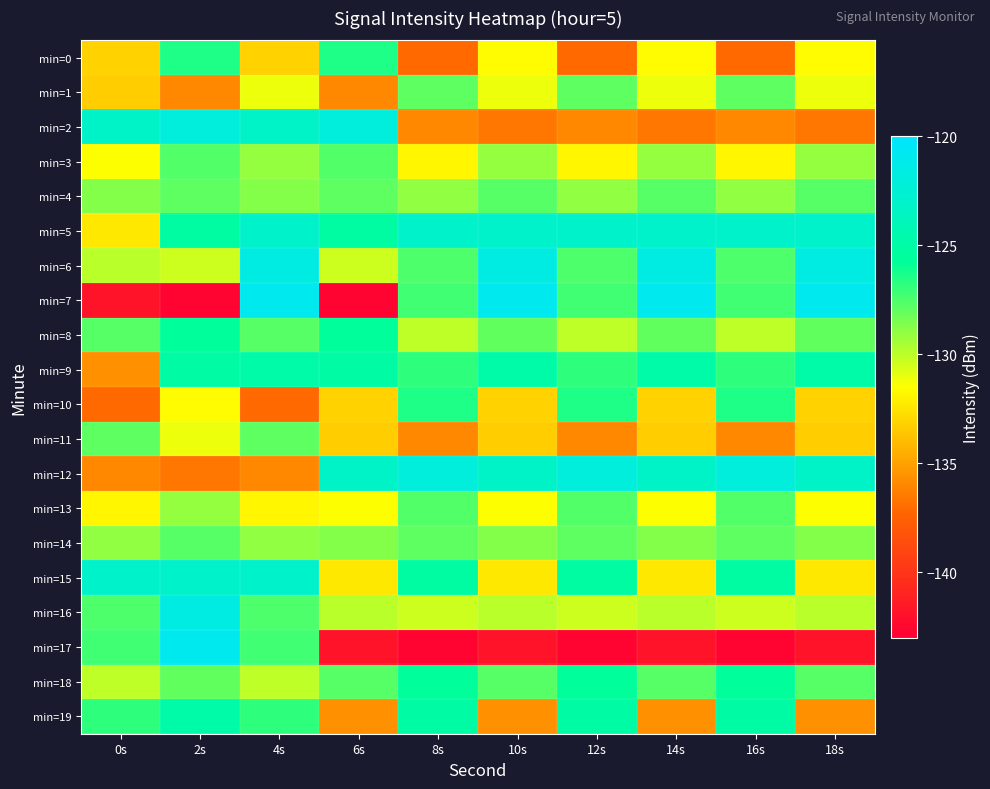

Reading right to left, list all the values displayed in this chart.

min=0: 18s=-131.6	16s=-137.1	14s=-131.6	12s=-137.1	10s=-131.6	8s=-137.1	6s=-126.4	4s=-133.2	2s=-126.4	0s=-133.2
min=1: 18s=-131.1	16s=-127.8	14s=-131.1	12s=-127.8	10s=-131.1	8s=-127.8	6s=-135.9	4s=-131.1	2s=-135.9	0s=-133.3
min=2: 18s=-136.6	16s=-135.9	14s=-136.6	12s=-135.9	10s=-136.6	8s=-135.9	6s=-122.1	4s=-123.2	2s=-122.1	0s=-123.2
min=3: 18s=-129.1	16s=-131.8	14s=-129.1	12s=-131.8	10s=-129.1	8s=-131.8	6s=-127.6	4s=-129.1	2s=-127.6	0s=-131.5
min=4: 18s=-127.7	16s=-129.1	14s=-127.7	12s=-129.1	10s=-127.7	8s=-129.1	6s=-127.9	4s=-128.7	2s=-127.9	0s=-128.7
min=5: 18s=-122.9	16s=-122.9	14s=-122.9	12s=-122.9	10s=-122.9	8s=-122.9	6s=-125.3	4s=-122.9	2s=-125.3	0s=-132.4
min=6: 18s=-121.6	16s=-127.5	14s=-121.6	12s=-127.5	10s=-121.6	8s=-127.5	6s=-130.3	4s=-121.6	2s=-130.3	0s=-129.9
min=7: 18s=-121.0	16s=-127.3	14s=-121.0	12s=-127.3	10s=-121.0	8s=-127.3	6s=-142.7	4s=-121.0	2s=-142.7	0s=-141.9
min=8: 18s=-128.0	16s=-130.0	14s=-128.0	12s=-130.0	10s=-128.0	8s=-130.0	6s=-125.6	4s=-127.6	2s=-125.6	0s=-127.6
min=9: 18s=-124.9	16s=-126.8	14s=-124.9	12s=-126.8	10s=-124.9	8s=-126.8	6s=-125.1	4s=-124.9	2s=-125.1	0s=-135.6
min=10: 18s=-133.2	16s=-126.4	14s=-133.2	12s=-126.4	10s=-133.2	8s=-126.4	6s=-133.2	4s=-137.1	2s=-131.6	0s=-137.1
min=11: 18s=-133.3	16s=-135.9	14s=-133.3	12s=-135.9	10s=-133.3	8s=-135.9	6s=-133.3	4s=-127.8	2s=-131.1	0s=-127.8
min=12: 18s=-123.2	16s=-122.1	14s=-123.2	12s=-122.1	10s=-123.2	8s=-122.1	6s=-123.2	4s=-135.9	2s=-136.6	0s=-135.9
min=13: 18s=-131.5	16s=-127.6	14s=-131.5	12s=-127.6	10s=-131.5	8s=-127.6	6s=-131.5	4s=-131.8	2s=-129.1	0s=-131.8
min=14: 18s=-128.7	16s=-127.9	14s=-128.7	12s=-127.9	10s=-128.7	8s=-127.9	6s=-128.7	4s=-129.1	2s=-127.7	0s=-129.1
min=15: 18s=-132.4	16s=-125.3	14s=-132.4	12s=-125.3	10s=-132.4	8s=-125.3	6s=-132.4	4s=-122.9	2s=-122.9	0s=-122.9
min=16: 18s=-129.9	16s=-130.3	14s=-129.9	12s=-130.3	10s=-129.9	8s=-130.3	6s=-129.9	4s=-127.5	2s=-121.6	0s=-127.5
min=17: 18s=-141.9	16s=-142.7	14s=-141.9	12s=-142.7	10s=-141.9	8s=-142.7	6s=-141.9	4s=-127.3	2s=-121.0	0s=-127.3
min=18: 18s=-127.6	16s=-125.6	14s=-127.6	12s=-125.6	10s=-127.6	8s=-125.6	6s=-127.6	4s=-130.0	2s=-128.0	0s=-130.0
min=19: 18s=-135.6	16s=-125.1	14s=-135.6	12s=-125.1	10s=-135.6	8s=-125.1	6s=-135.6	4s=-126.8	2s=-124.9	0s=-126.8